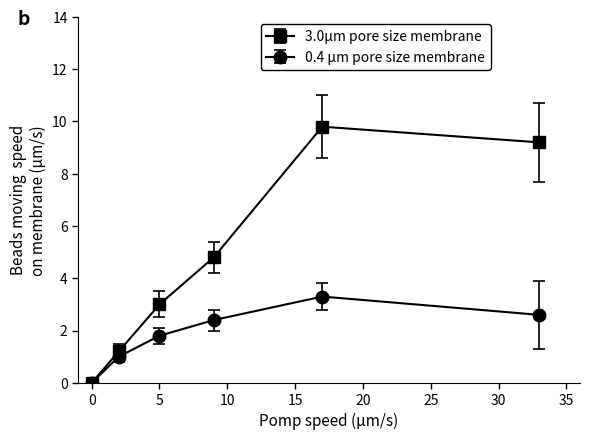

What is the value of the 0.4 μm pore size membrane point at the 4th from the left?

2.4